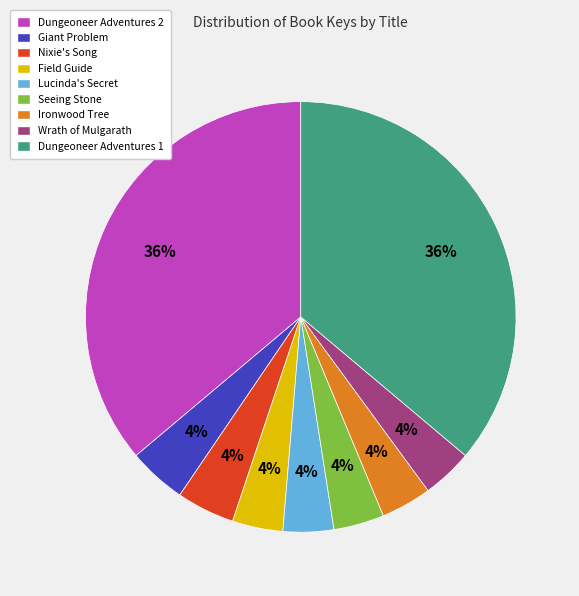

Do Field Guide and Giant Problem together represent more than half of the pie?

No